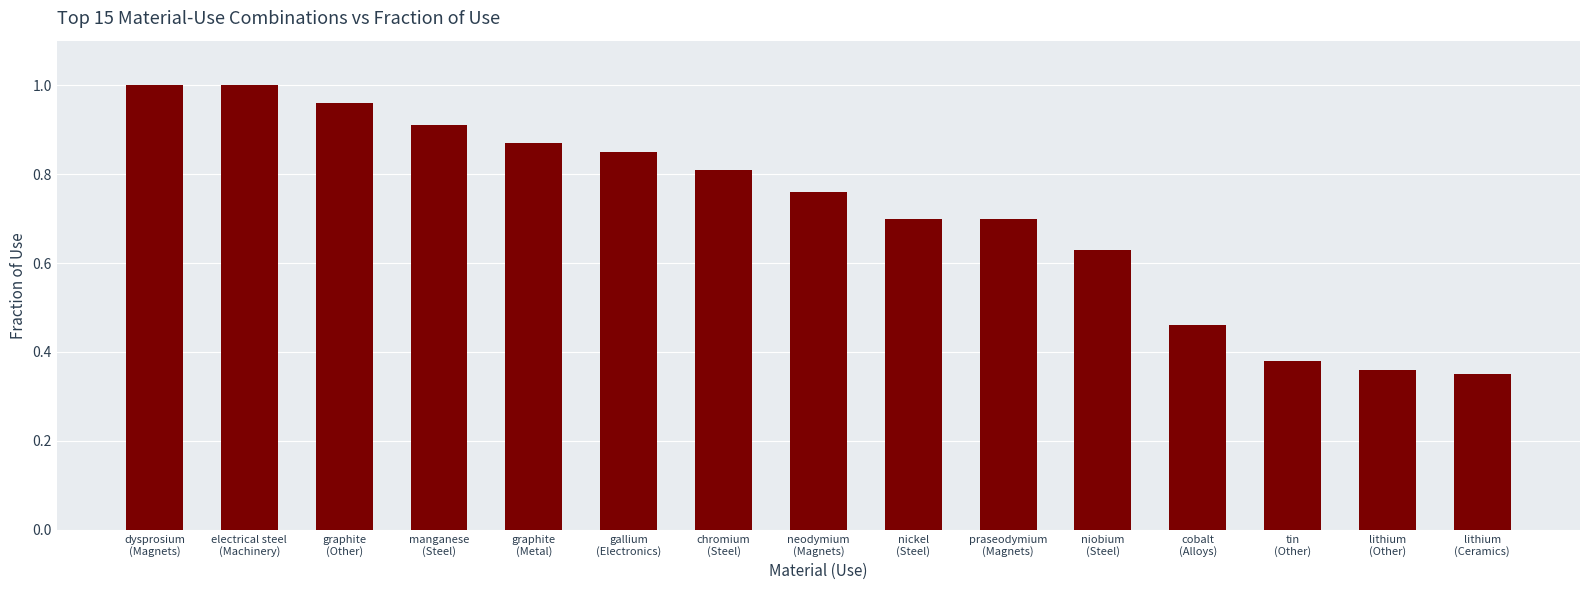

Is it true that the value at neodymium
(Magnets) is 0.4?

False